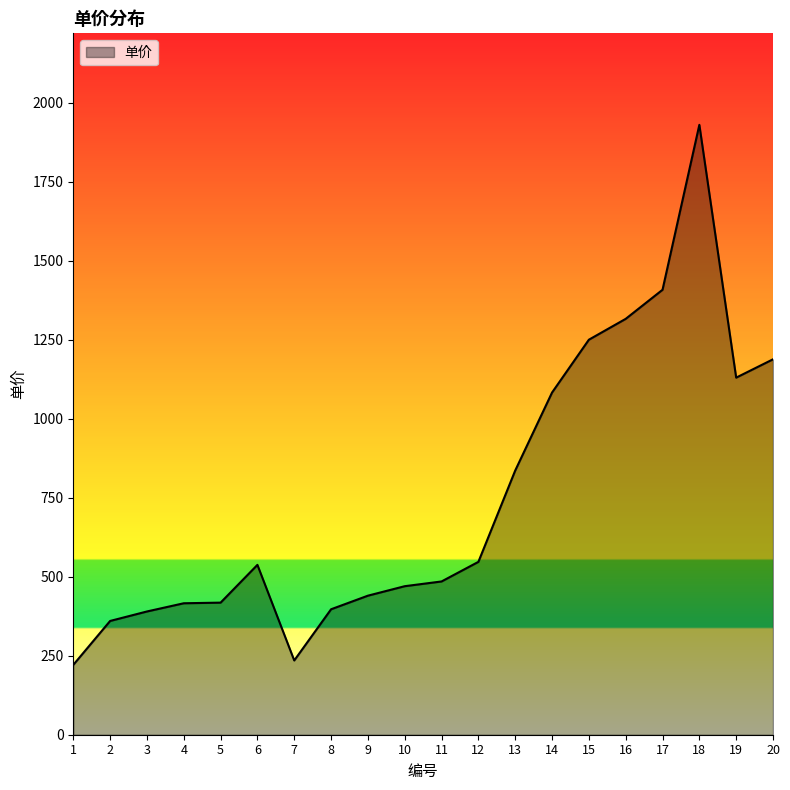

Count the number of values greater than 537.

10